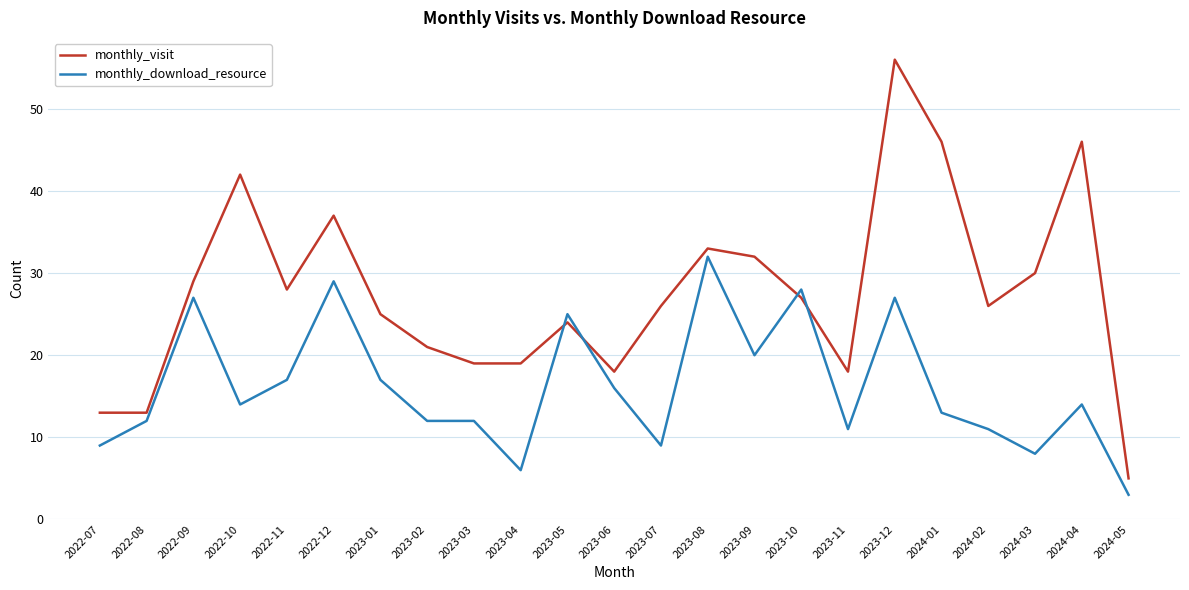

Which series has the largest total across all categories?

monthly_visit